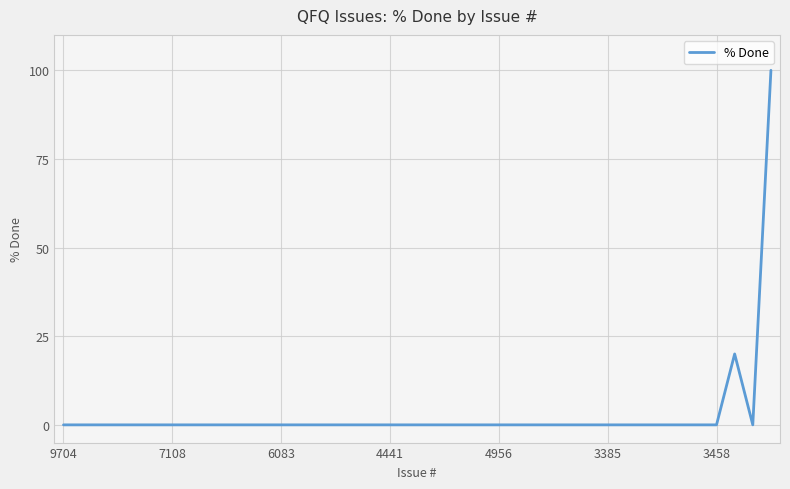

What is the difference between the maximum and minimum values?

100